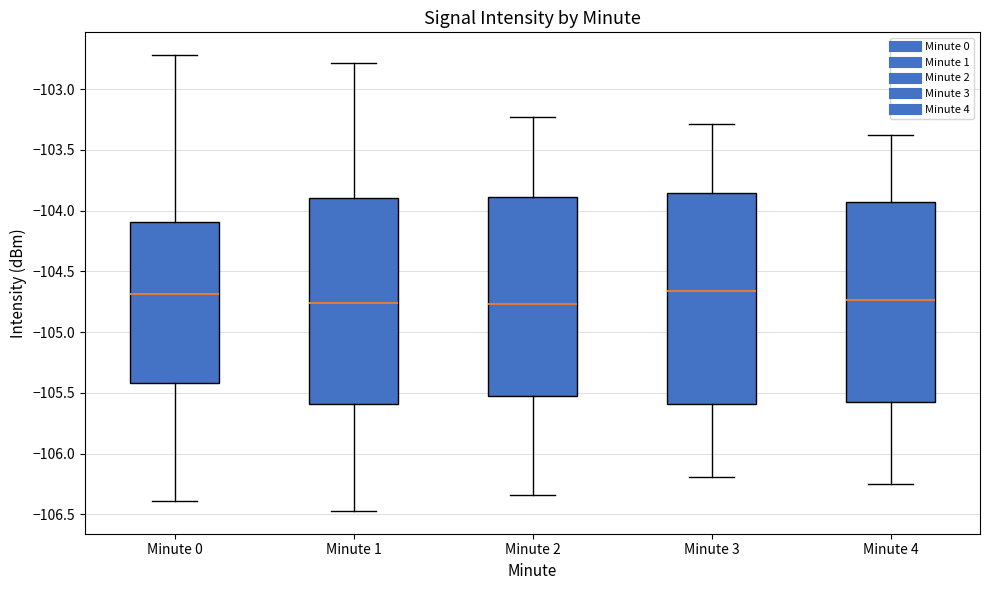

Where does the upper whisker of the box for Minute 2 end on the y-axis? The values are not printed on the chart, so give them approximately, as read against the axis.

-103.25